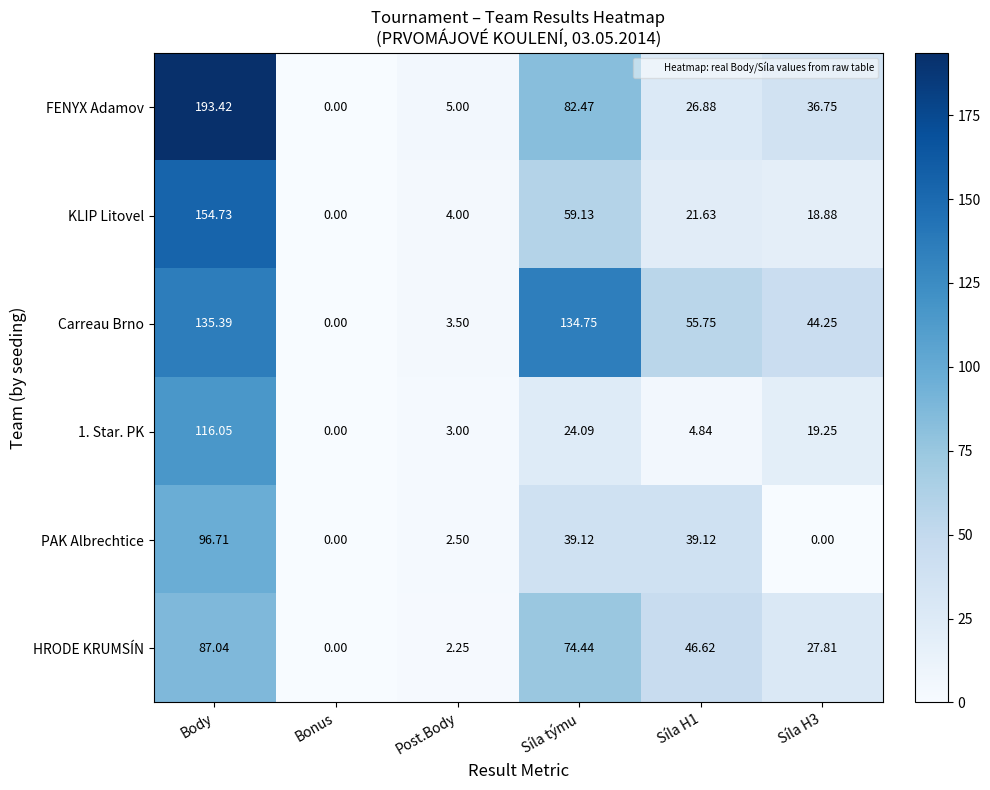

Which category has the highest value across all series?

Body